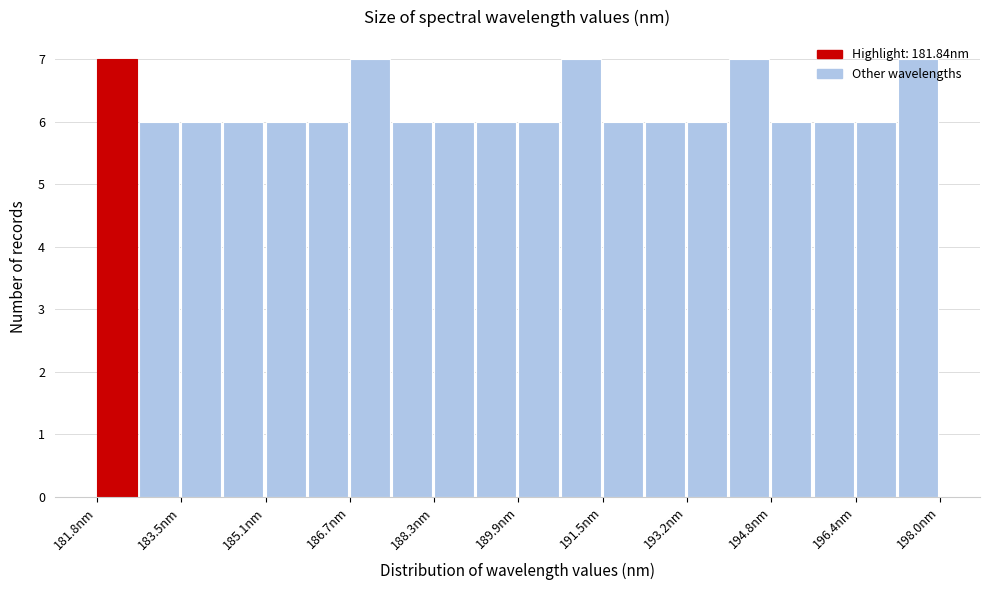

What is the height of the bar covering 185.0 to 185.8 on the x-axis? Neither the bar edges nor the heights are printed on the chart, so give them approximately, as read against the axes.

6